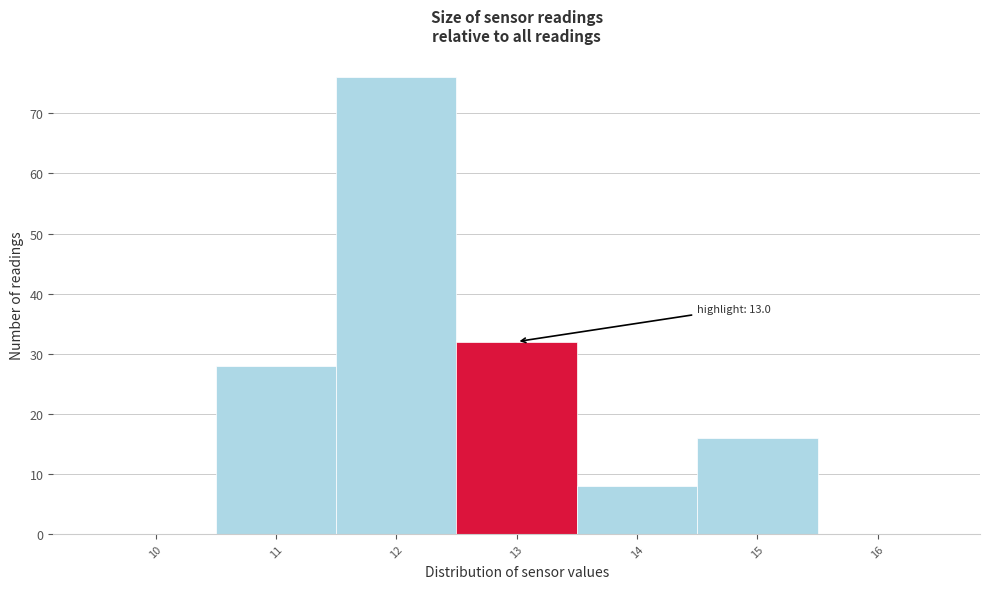

Which range on the x-axis has the tallest bar?

11.5 to 12.5